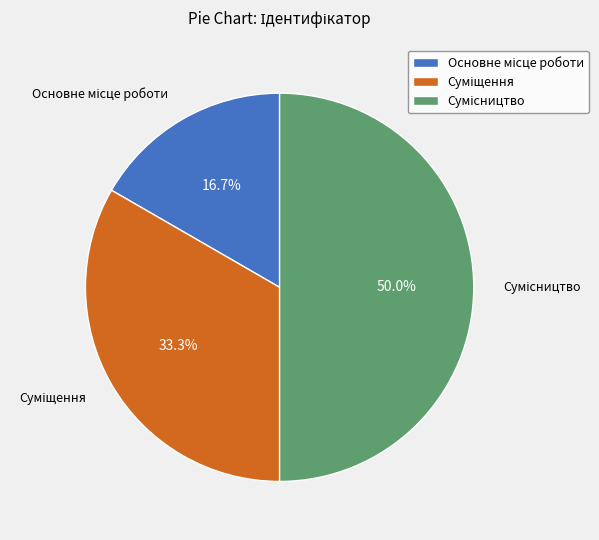

Is there a majority slice in this chart?

No